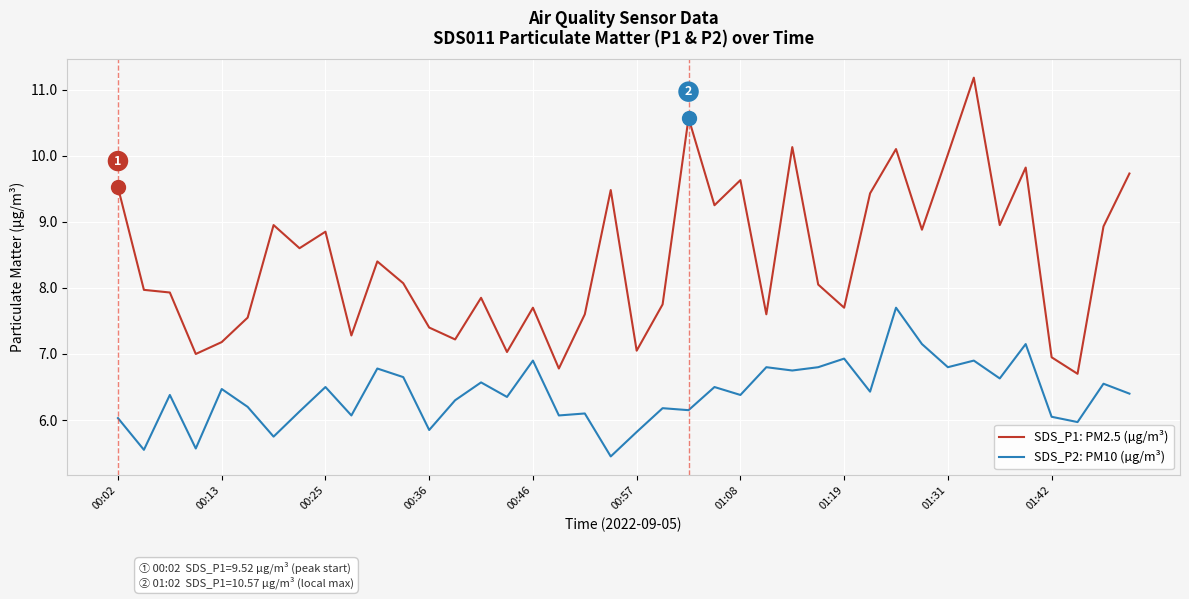

Which series has the widest spread of values?

SDS_P1: PM2.5 (µg/m³)